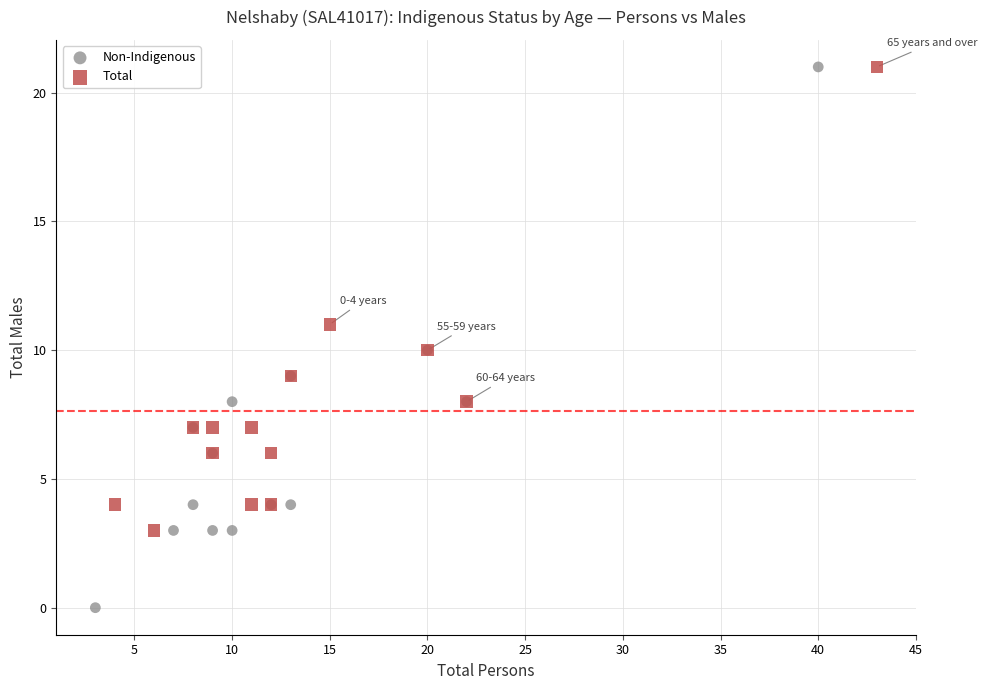

Which series has the widest spread of Y values?

Non-Indigenous